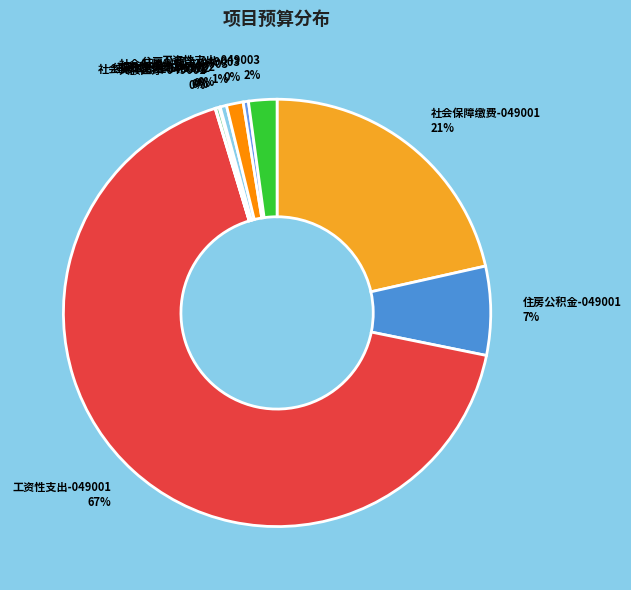

Approximately how many times larger is the value at 社会保障缴费-049003 compared to 住房公积金-049003?

3.2